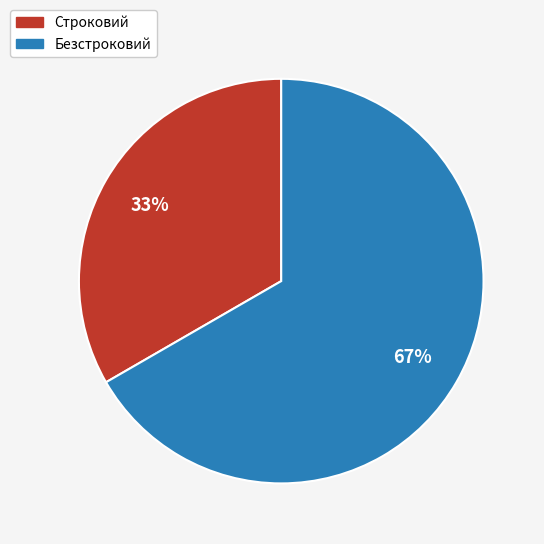

Is the sum of Безстроковий and Строковий greater than half?

Yes